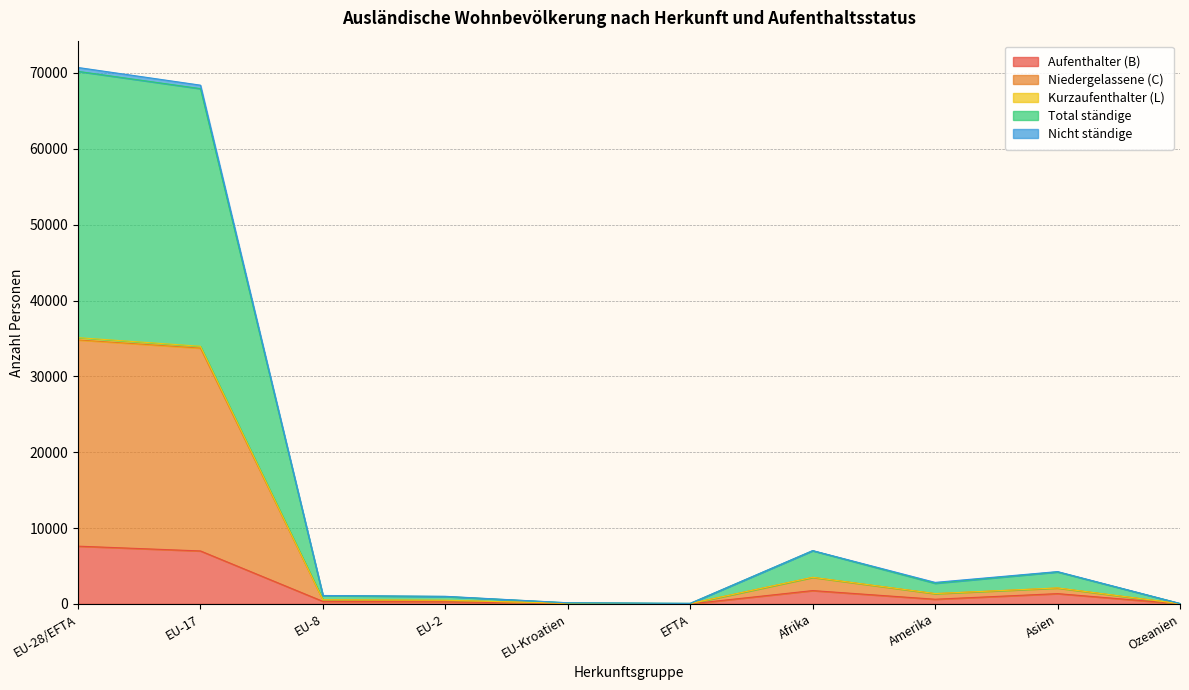

How many lines are shown in the chart?

5